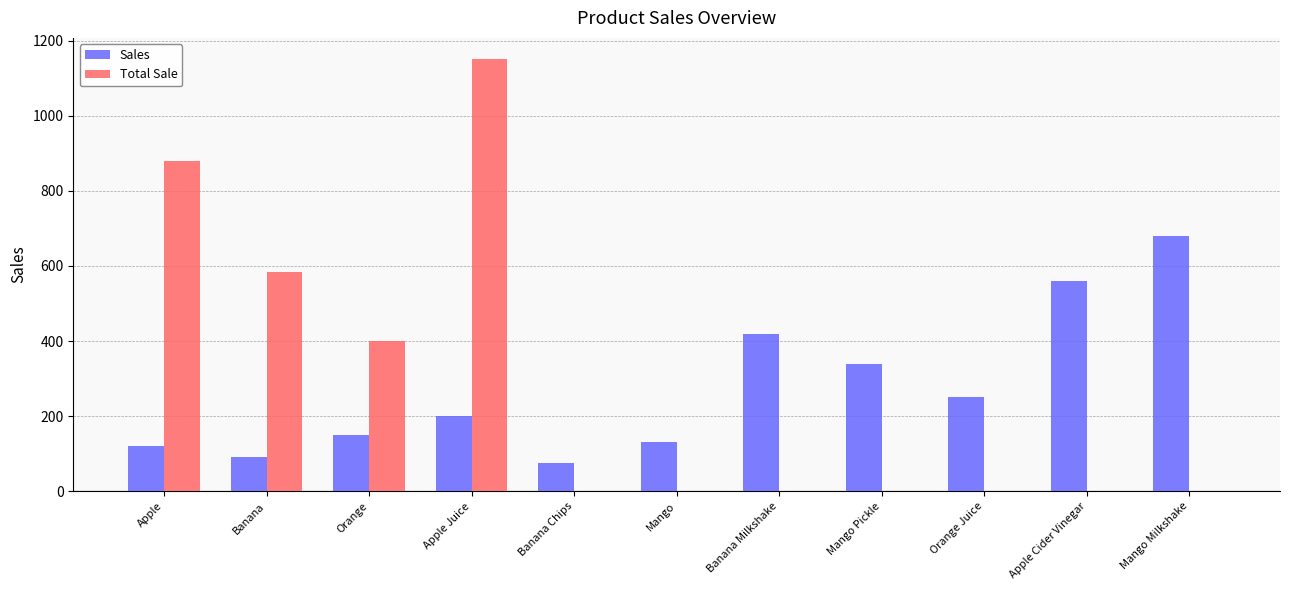

What is the total value across all series at Apple Juice?

1350